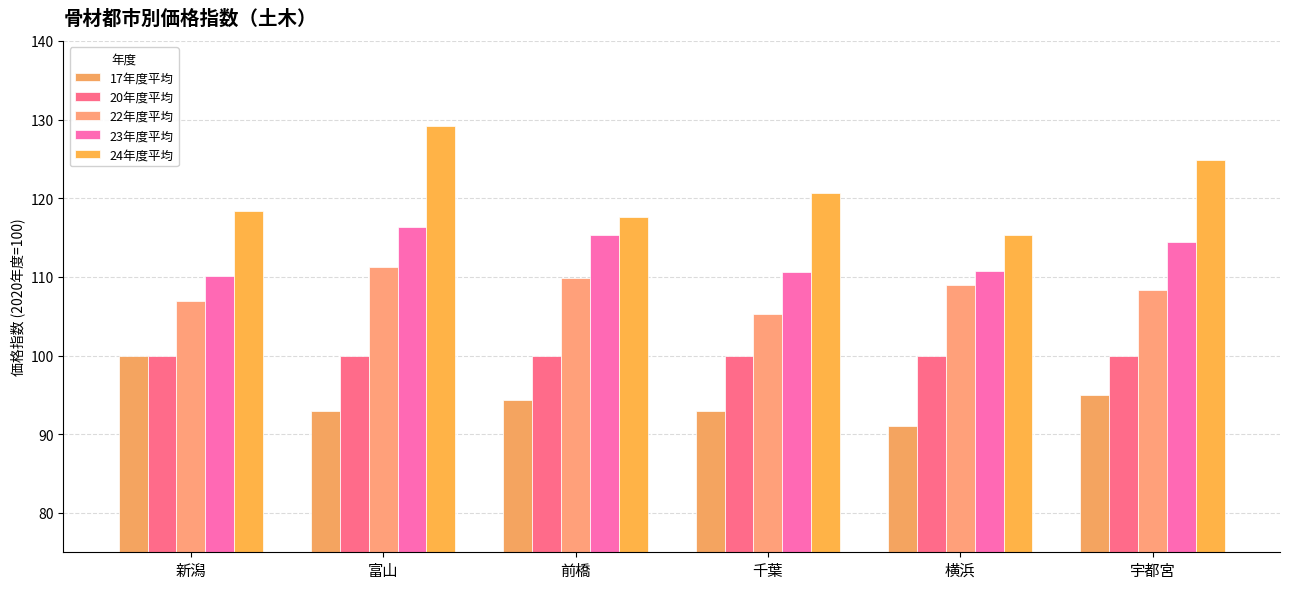

What is the sum of the 22年度平均 values at 千葉 and 宇都宮?

213.7